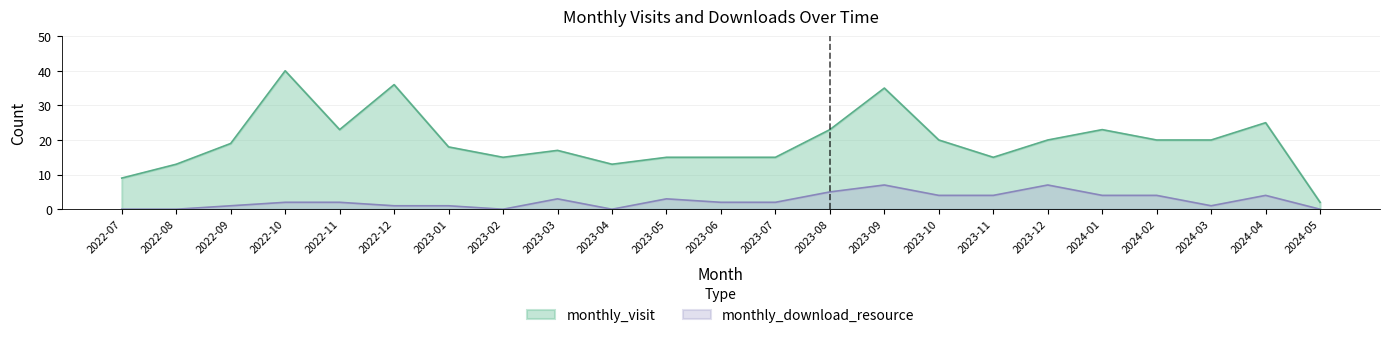

What position from the right is 2024-05?

1